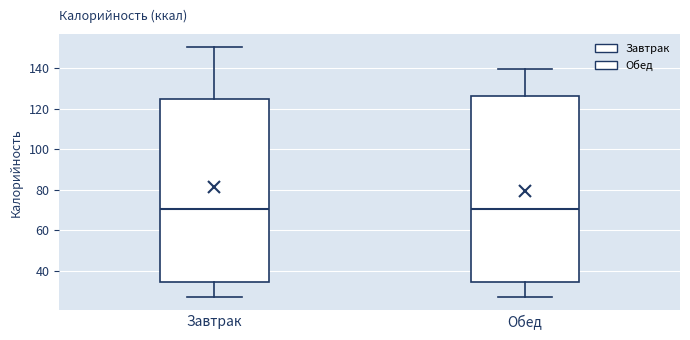

Reading left to right, transcribe this box plot: for each box, give where its median line is, the range the box spans, and where its two whiskers end, as read against the y-axis. The values are not printed on the chart, so give them approximately, as read against the axis.

Завтрак: median 70, box 34 to 124, whiskers 26 to 150
Обед: median 70, box 34 to 126, whiskers 26 to 140